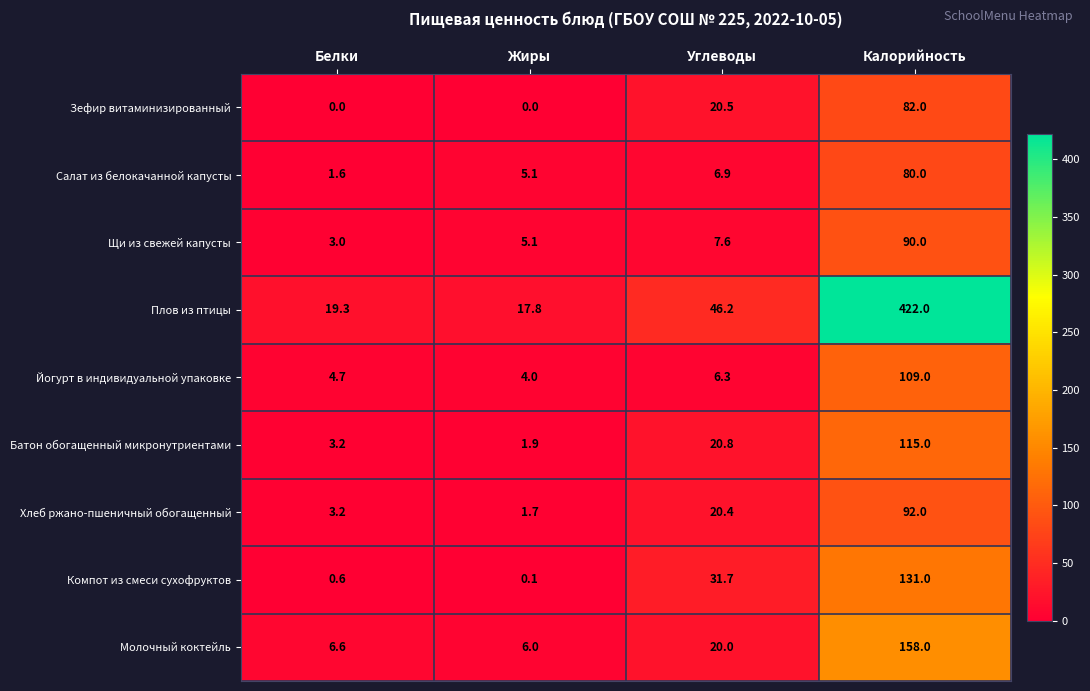

True or false: Батон обогащенный микронутриентами has a value of 115.0 at Калорийность.

True